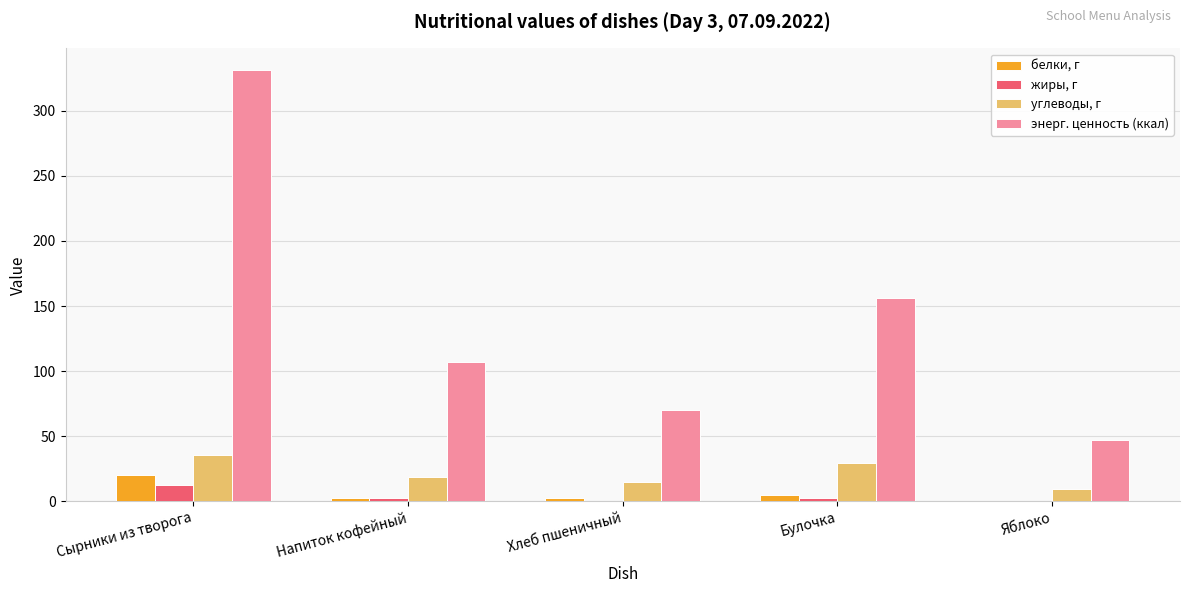

What are all the series names shown in the legend?

белки, г, жиры, г, углеводы, г, энерг. ценность (ккал)